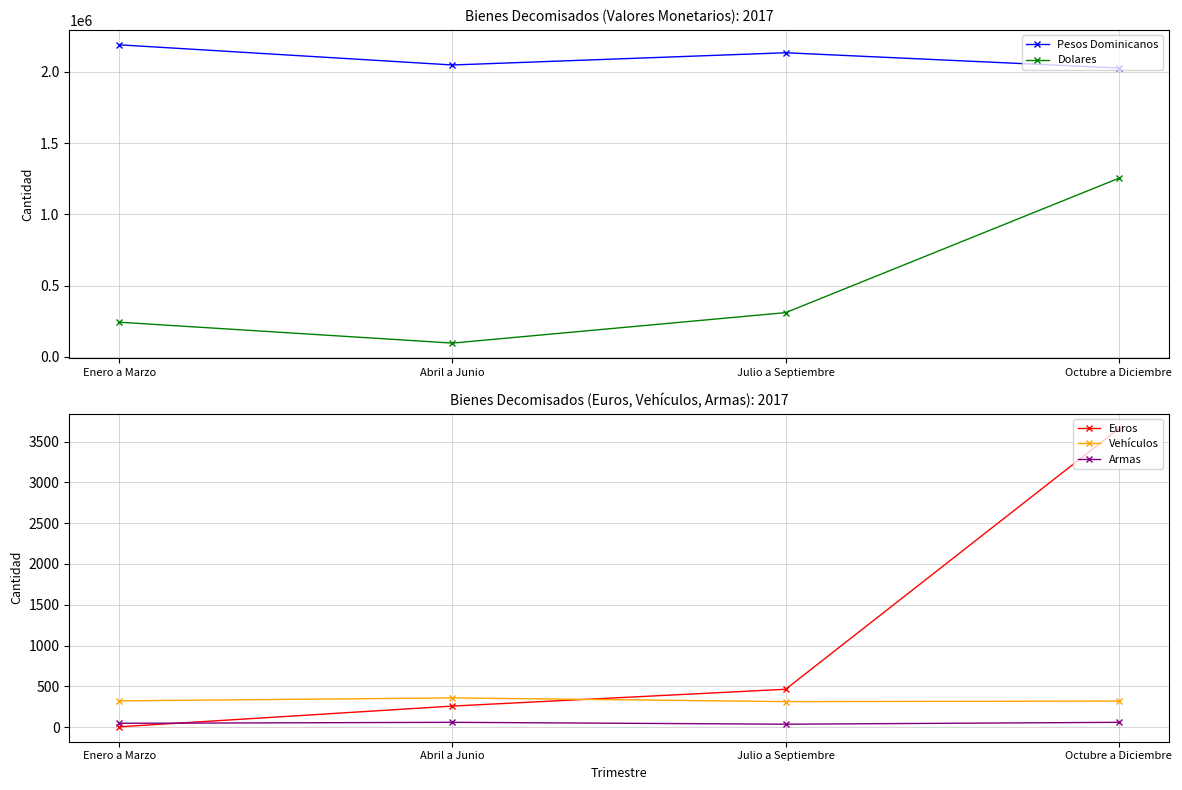

The value of Pesos Dominicanos at Octubre a Diciembre is 2846780. True or false?

False